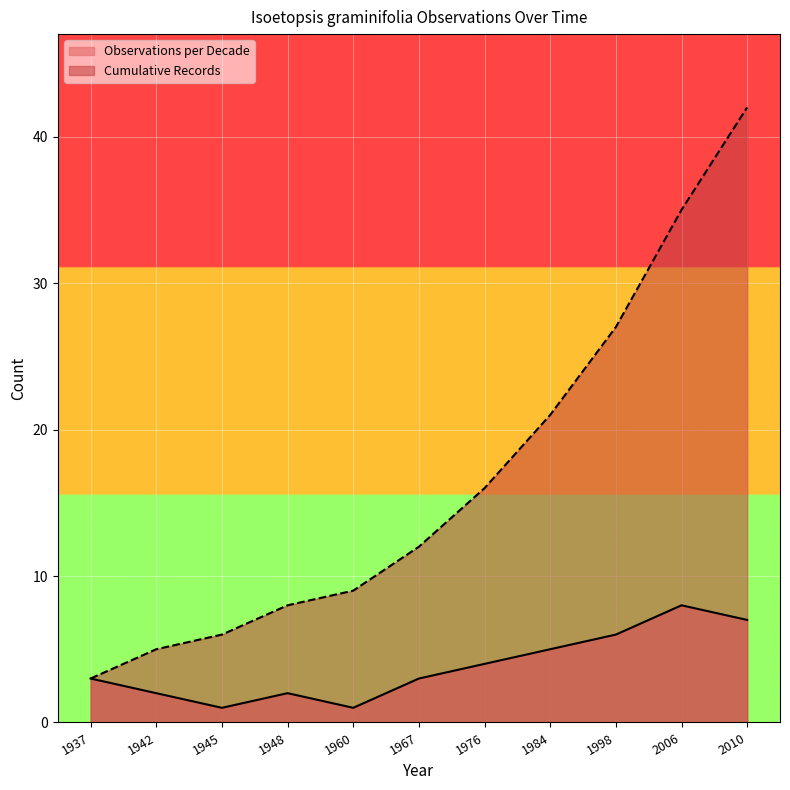

Which series has the largest range (max minus min)?

Cumulative Records